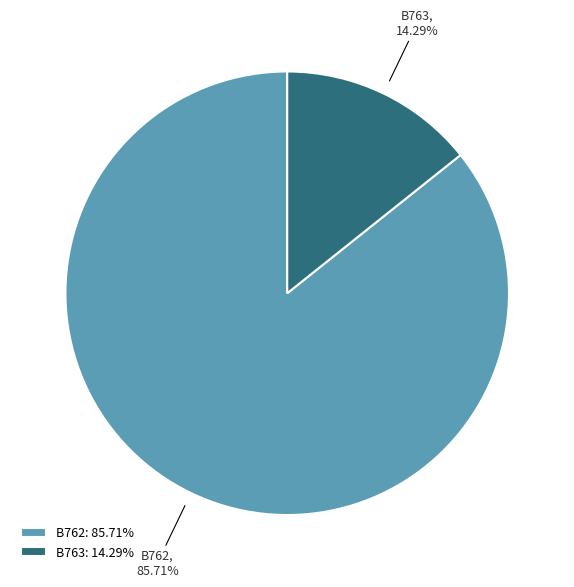

Rank the categories by value from lowest to highest.

B763, B762